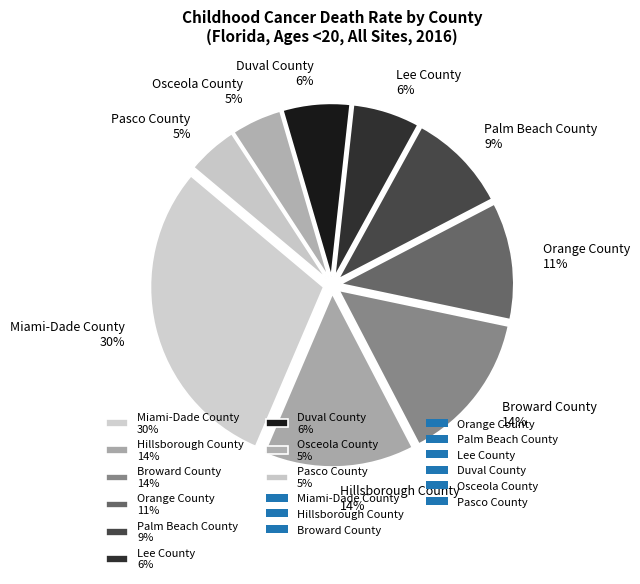

To the nearest percent, what is the difference between the Palm Beach County and Duval County slice percentages?

3%